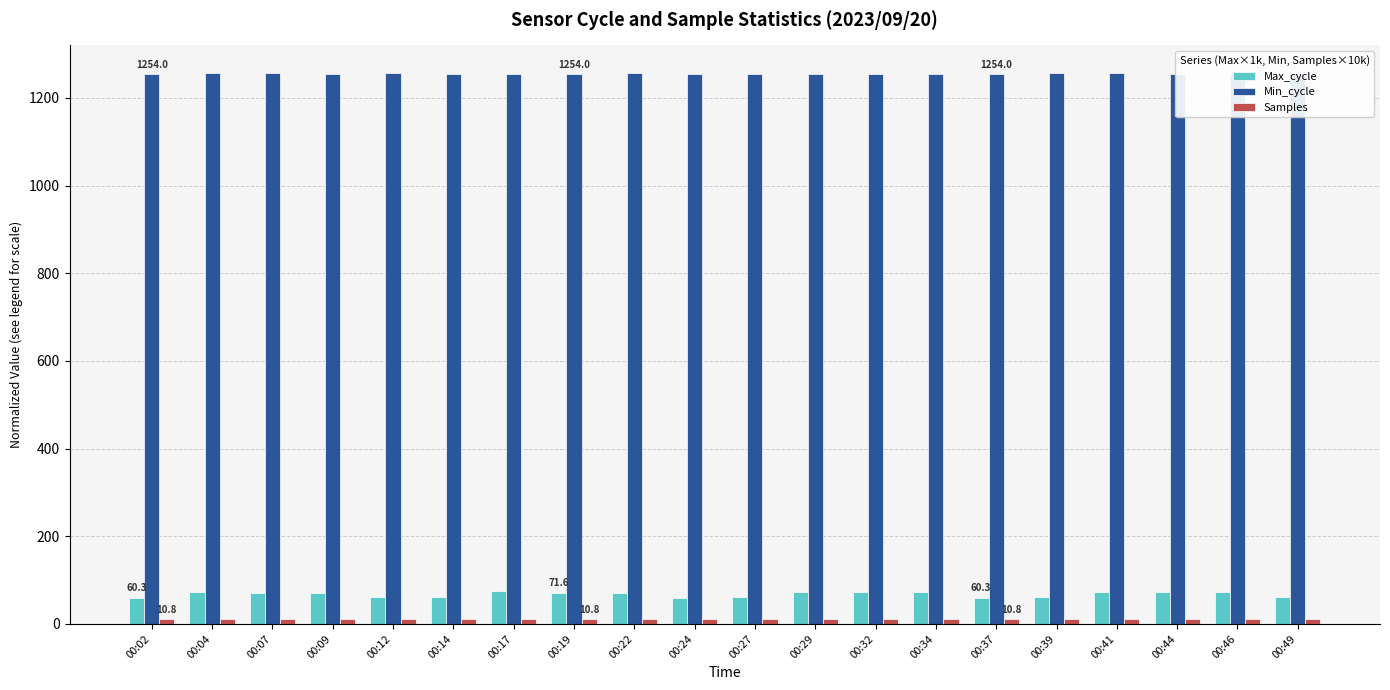

What is the sum of the Min_cycle values at 00:12 and 00:29?

2511.0